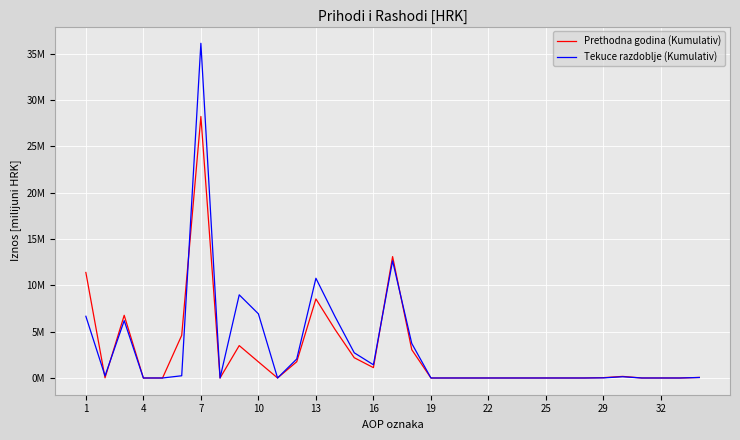

At how many categories does at least one series exceed 30?

1